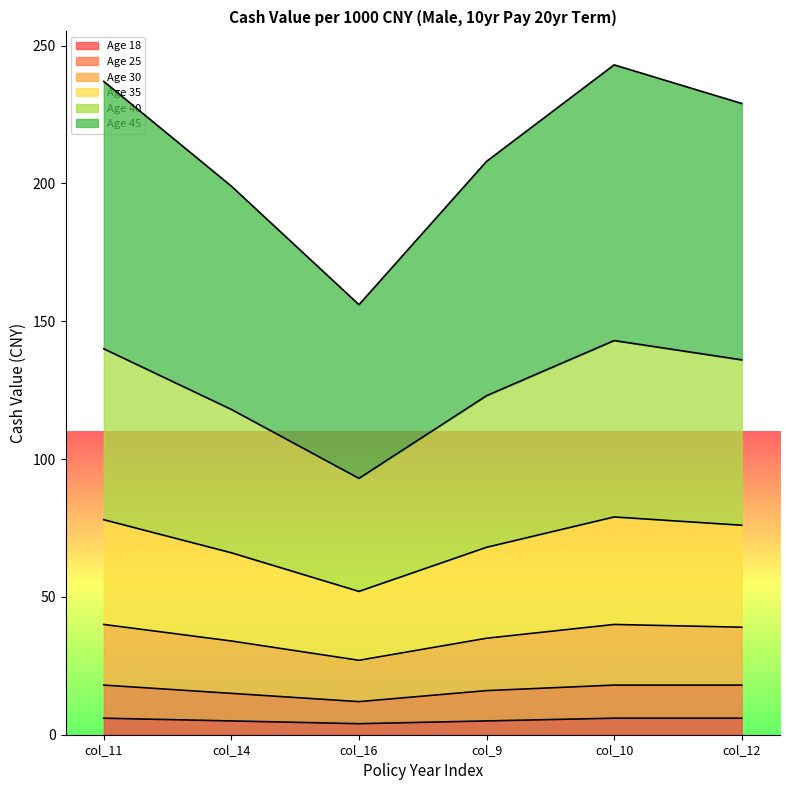

What is the greatest value displayed?

243